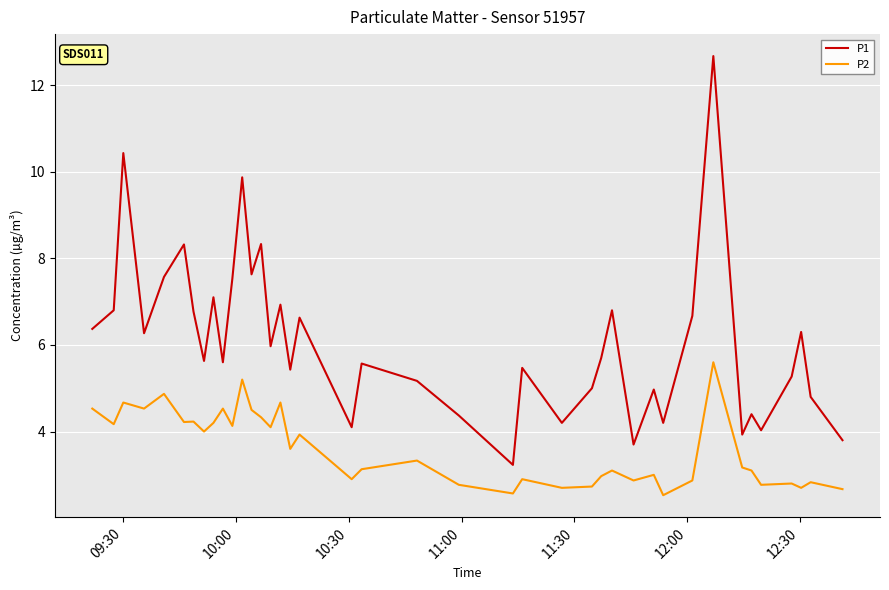

How many lines are shown in the chart?

2